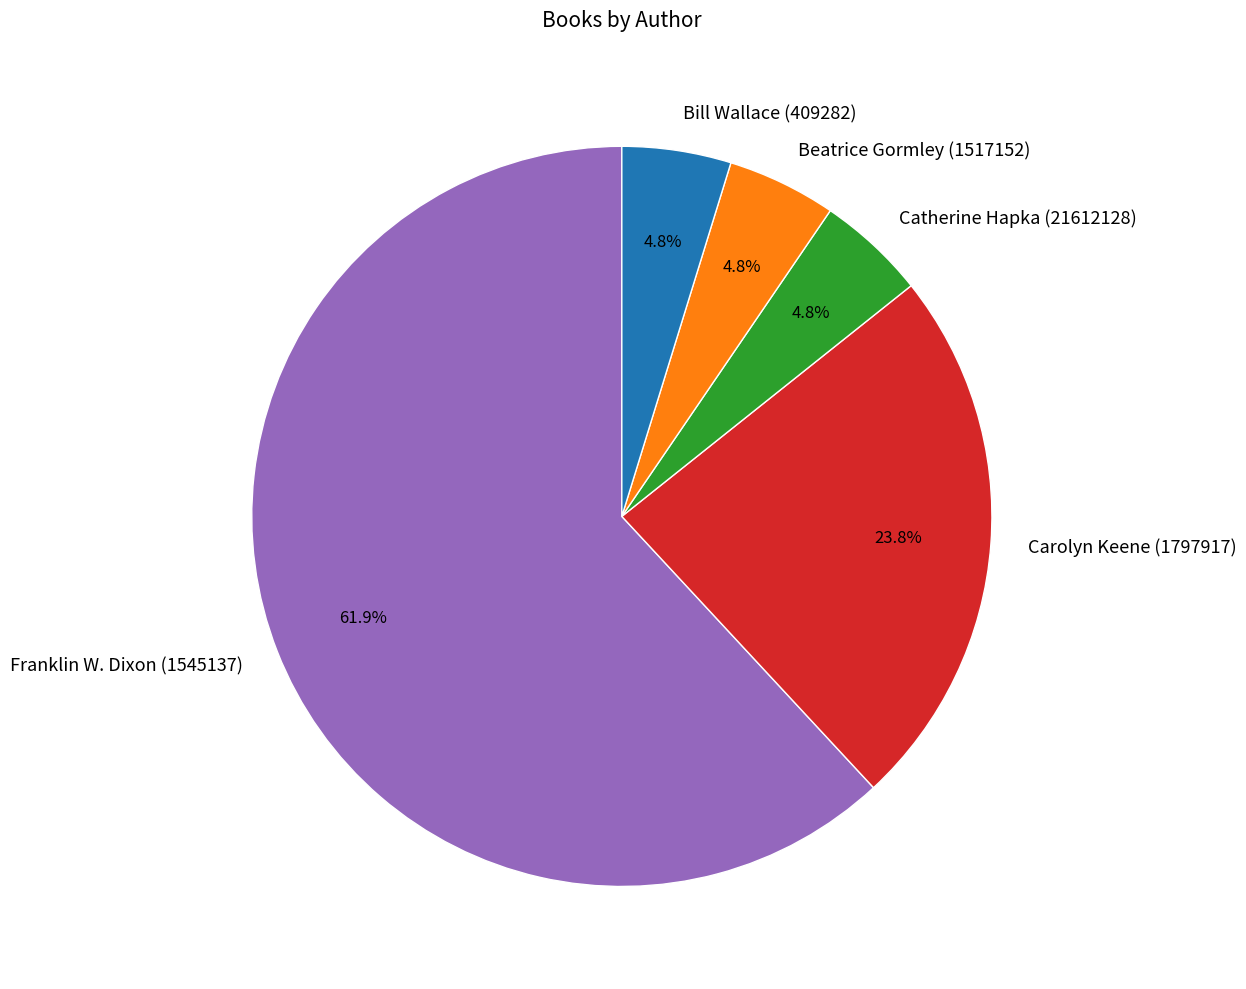

What is the largest slice in the pie chart?

Franklin W. Dixon (1545137)